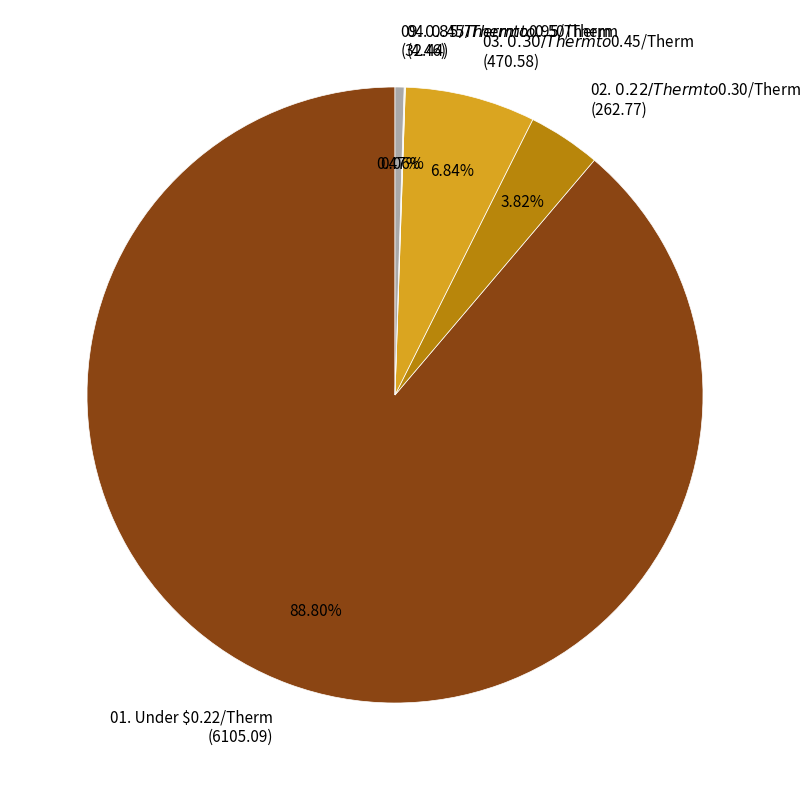

True or false: 01. Under $0.22/Therm accounts for 89% of the total.

True